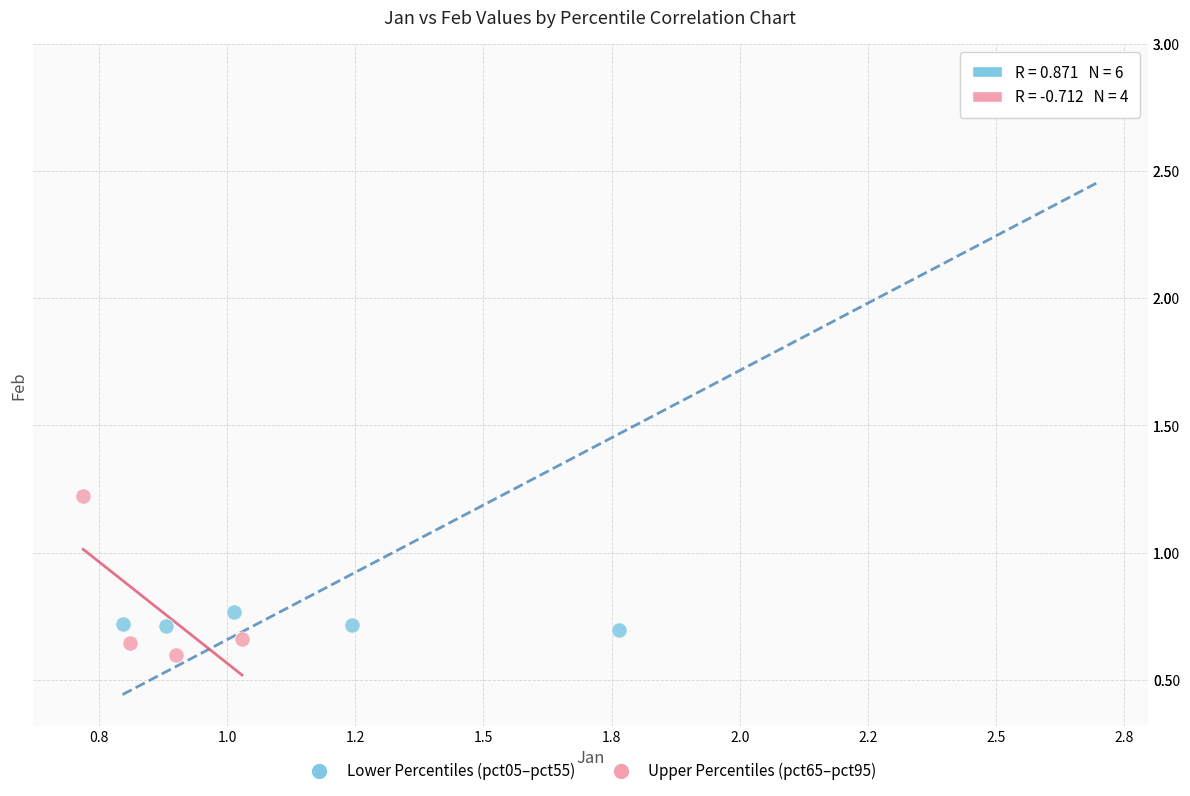

What are all the series names shown in the legend?

Lower Percentiles (pct05–pct55), Upper Percentiles (pct65–pct95)